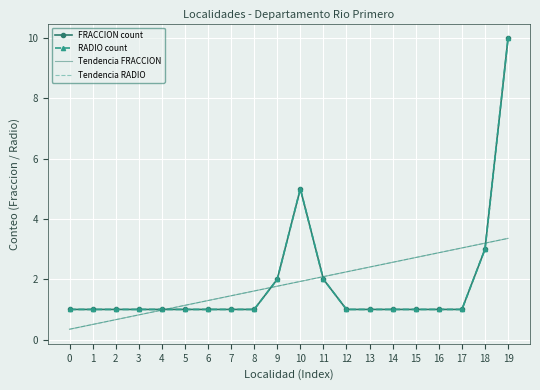

True or false: FRACCION count has a value of 1.0 at 0.

True